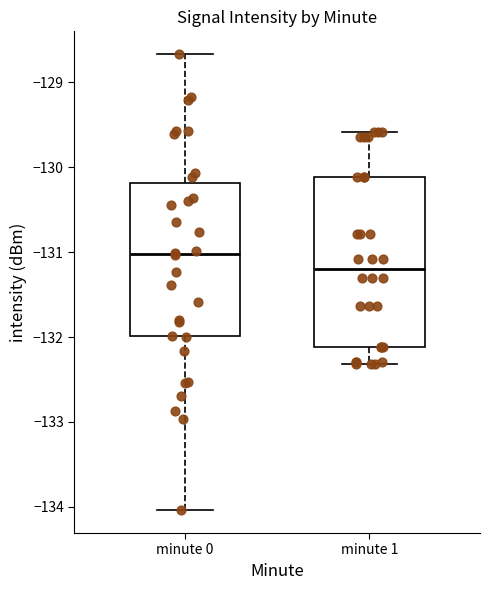

Which box has the highest median line?

minute 0